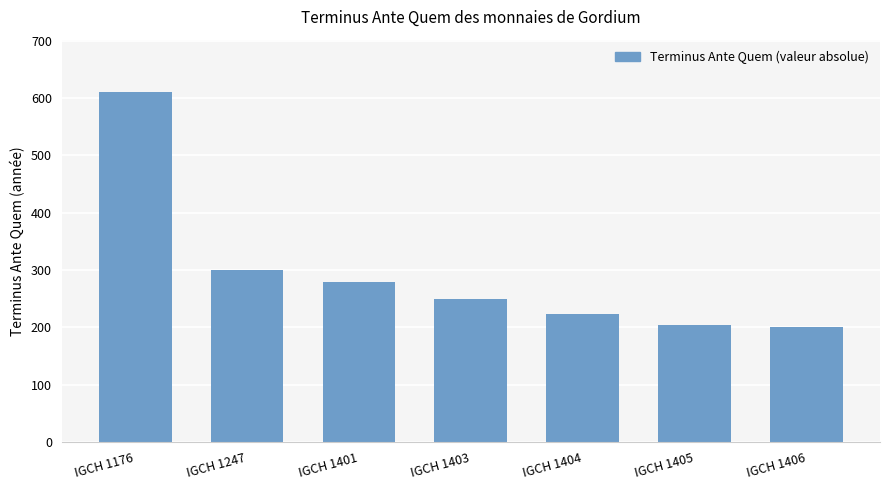

Reading left to right, list all the values displayed in this chart.

IGCH 1176=610	IGCH 1247=300	IGCH 1401=280	IGCH 1403=250	IGCH 1404=223	IGCH 1405=205	IGCH 1406=200